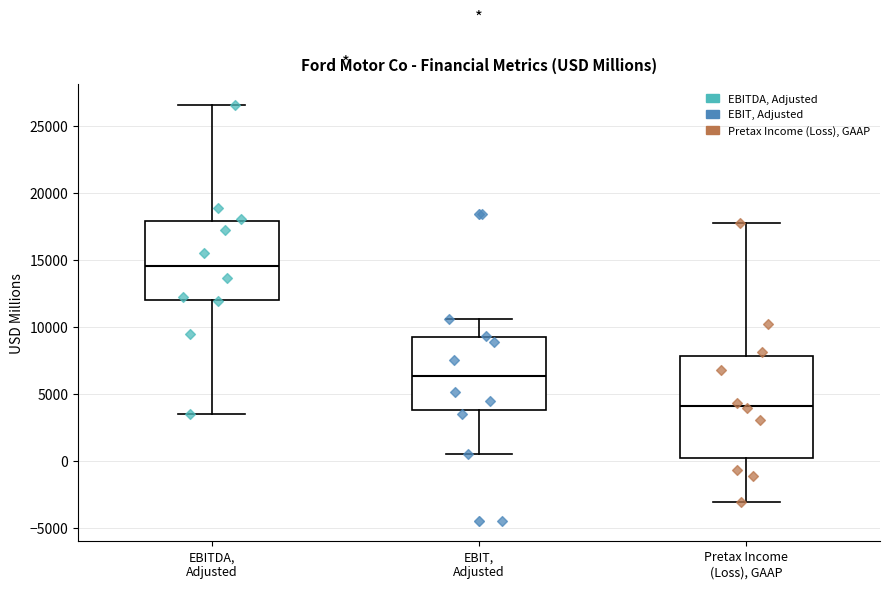

Where does the upper whisker of the box for Pretax Income (Loss), GAAP end on the y-axis? The values are not printed on the chart, so give them approximately, as read against the axis.

18000